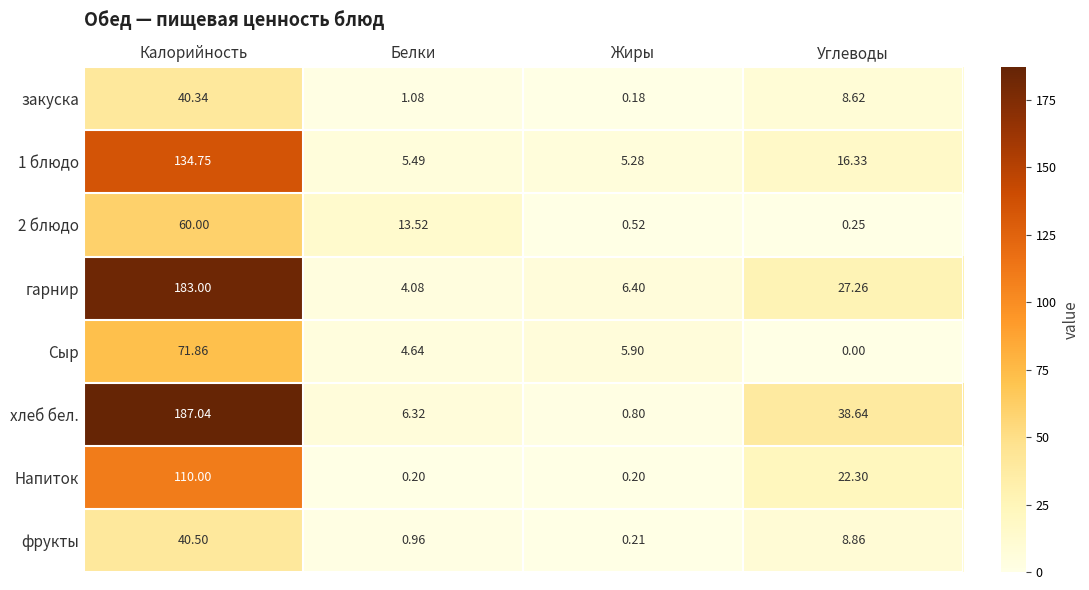

List the labels in order of 1 блюдо value, smallest first.

Жиры, Белки, Углеводы, Калорийность